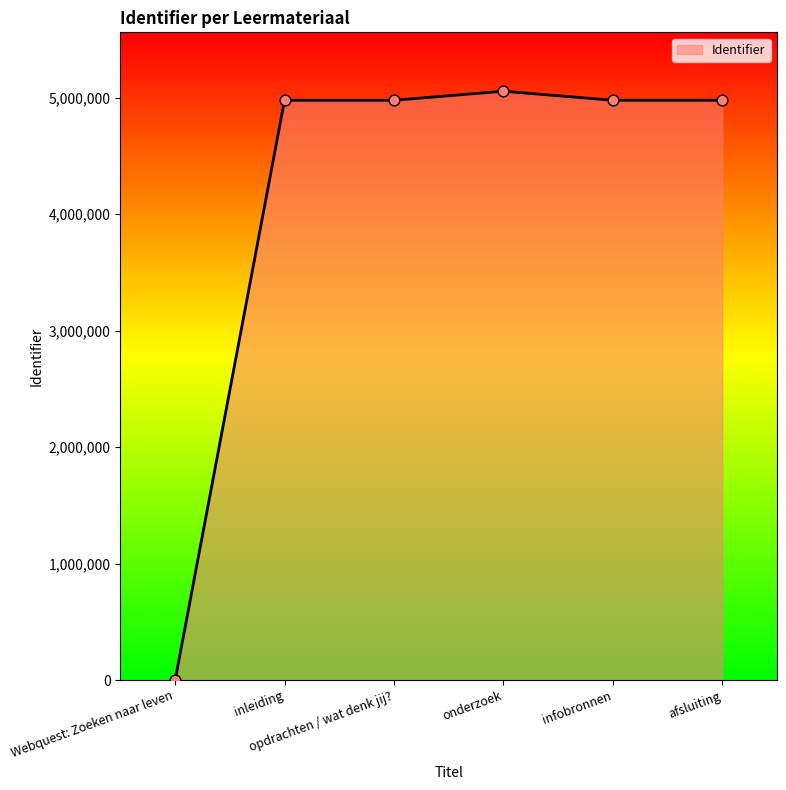

Approximately how many times larger is the value at opdrachten / wat denk jij? compared to onderzoek?

1.0